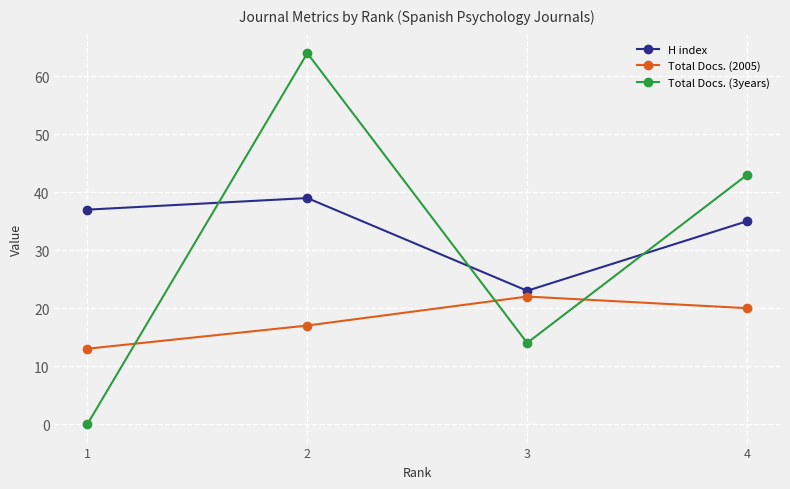

Which series has the widest spread of values?

Total Docs. (3years)